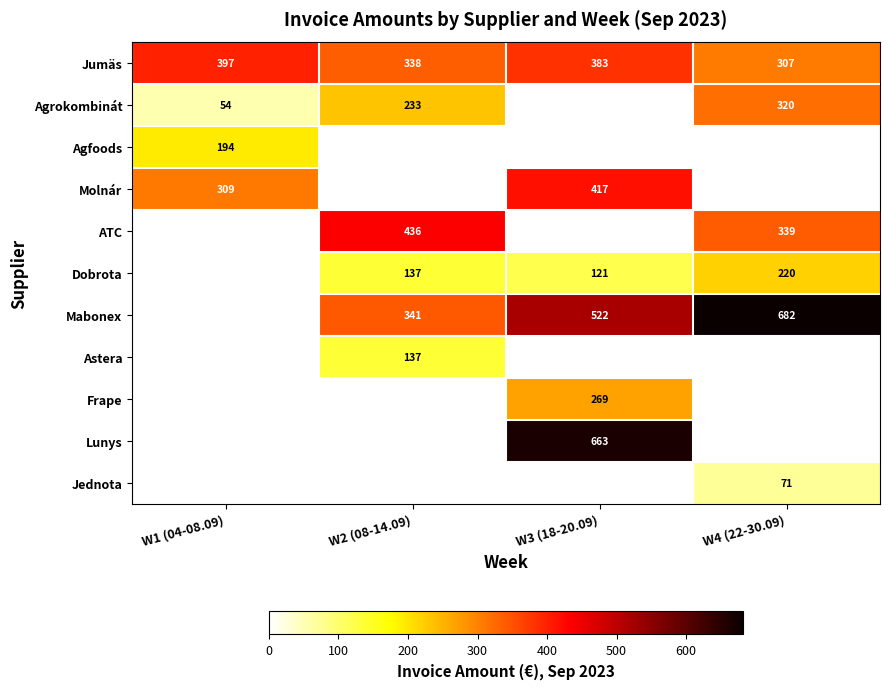

What is the maximum value shown in the chart?

681.9